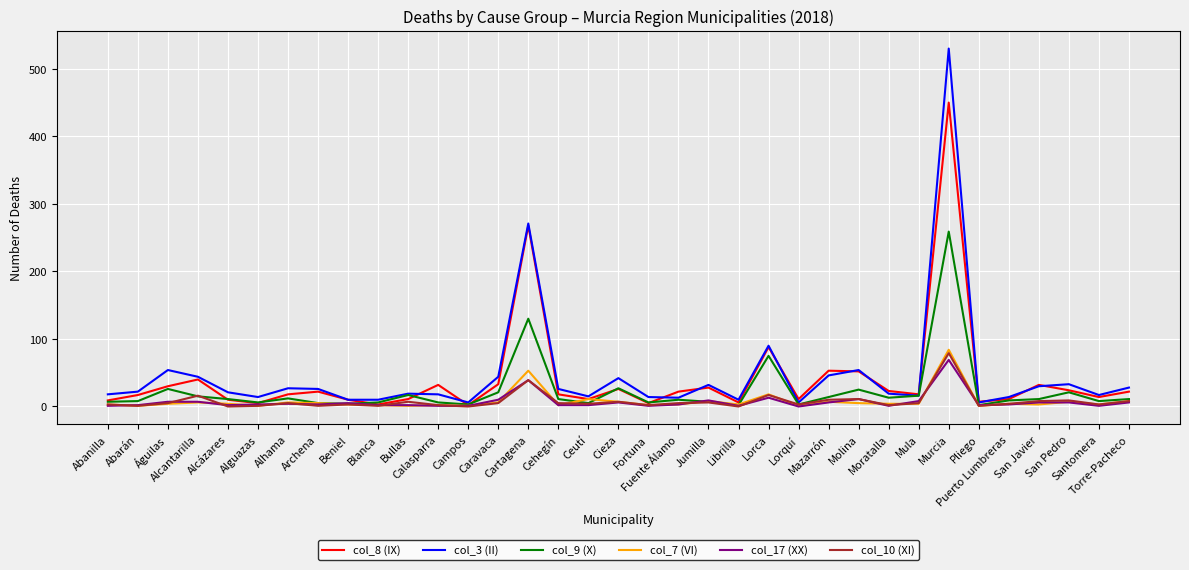

What is the maximum value shown in the chart?

530